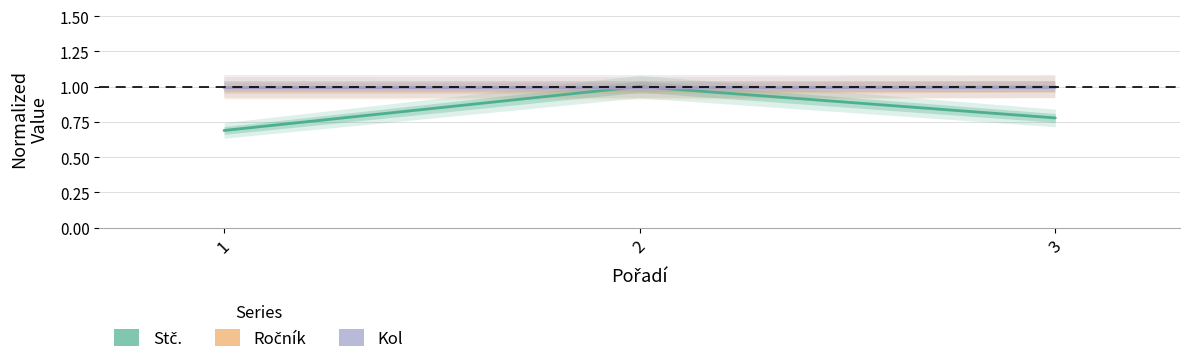

Reading left to right, transcribe all the data shown in this chart.

Stč.: 1=0.7	2=1.0	3=0.8
Ročník: 1=1.0	2=1.0	3=1.0
Kol: 1=1.0	2=1.0	3=1.0